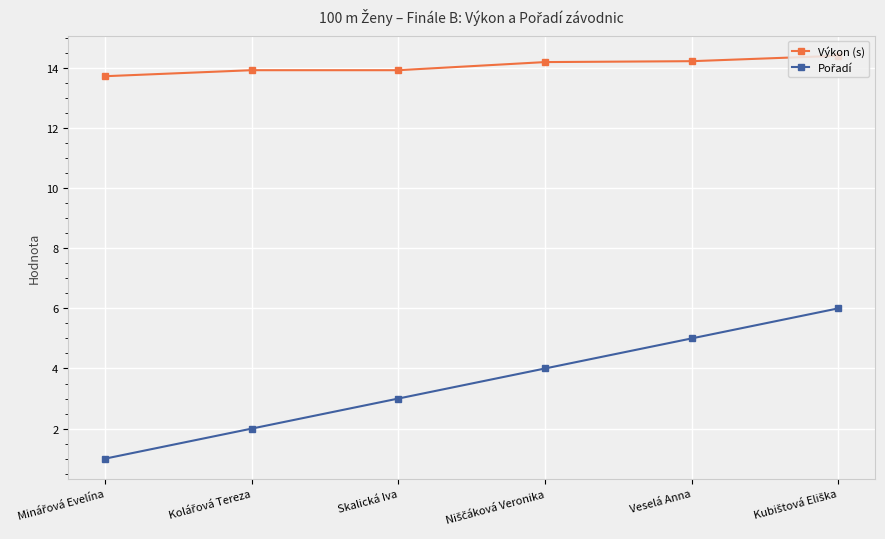

Does the chart have visible grid lines?

Yes